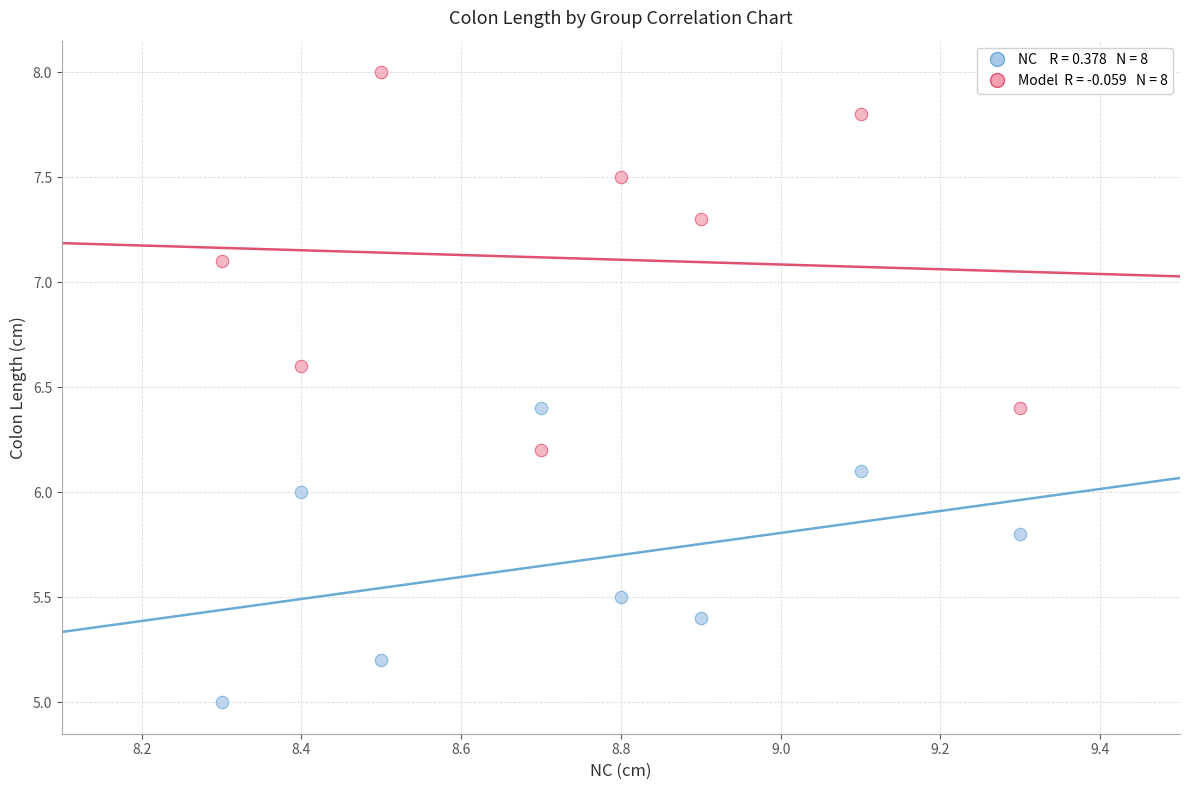

Across all data points, what is the range of Y values (max minus min)?

3.0